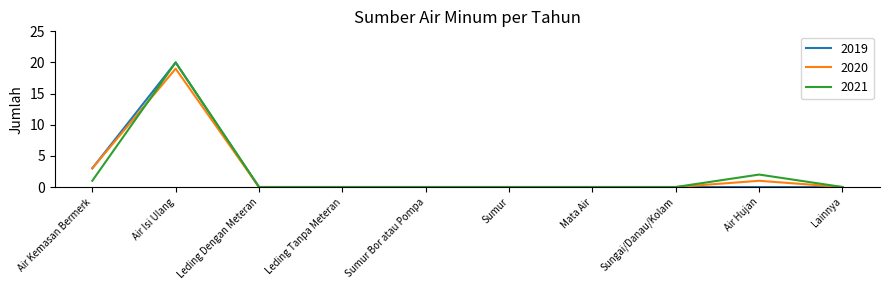

Which label corresponds to the largest value in the chart?

Air Isi Ulang